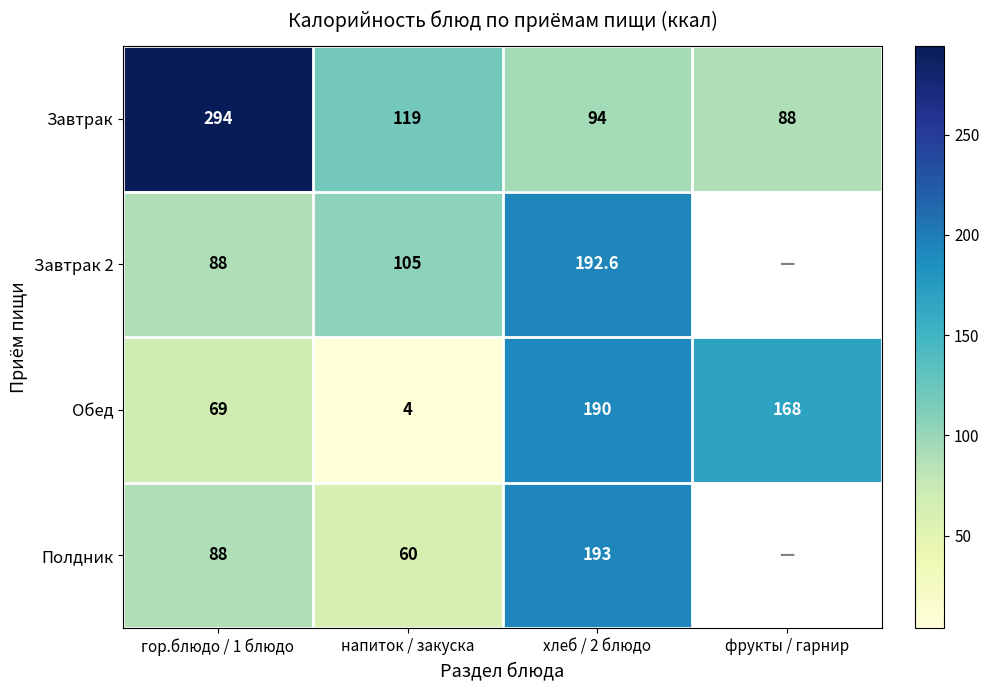

What is the total value across all series at гор.блюдо / 1 блюдо?

539.0